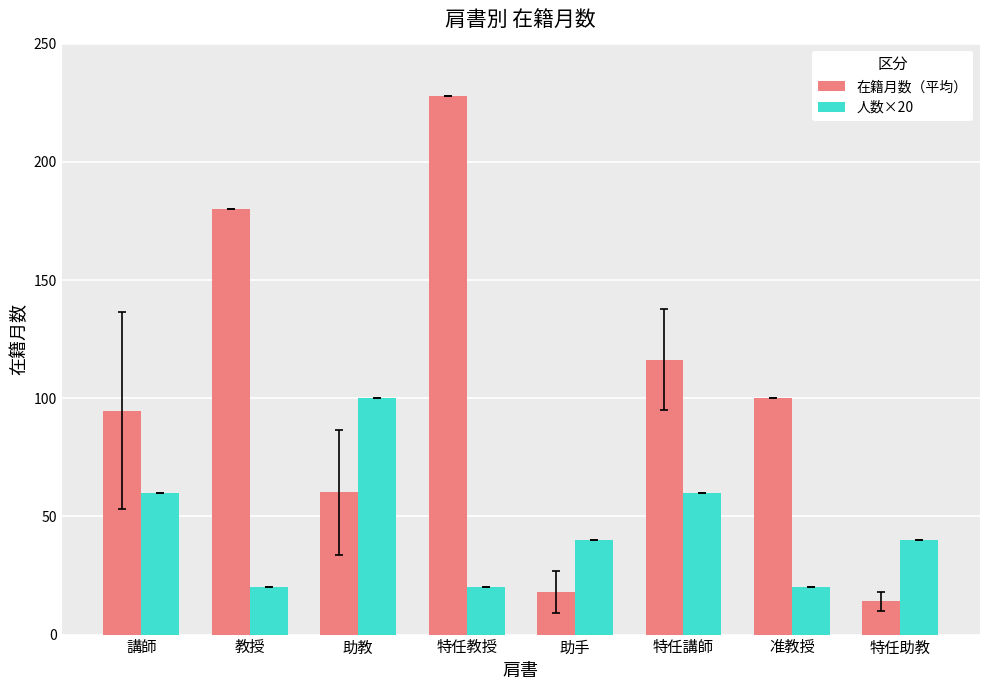

Which series has the largest total across all categories?

在籍月数（平均）